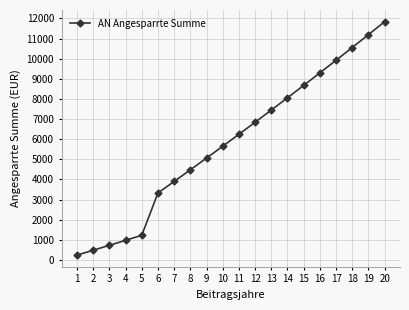

Rank the categories by value from highest to lowest.

20, 19, 18, 17, 16, 15, 14, 13, 12, 11, 10, 9, 8, 7, 6, 5, 4, 3, 2, 1